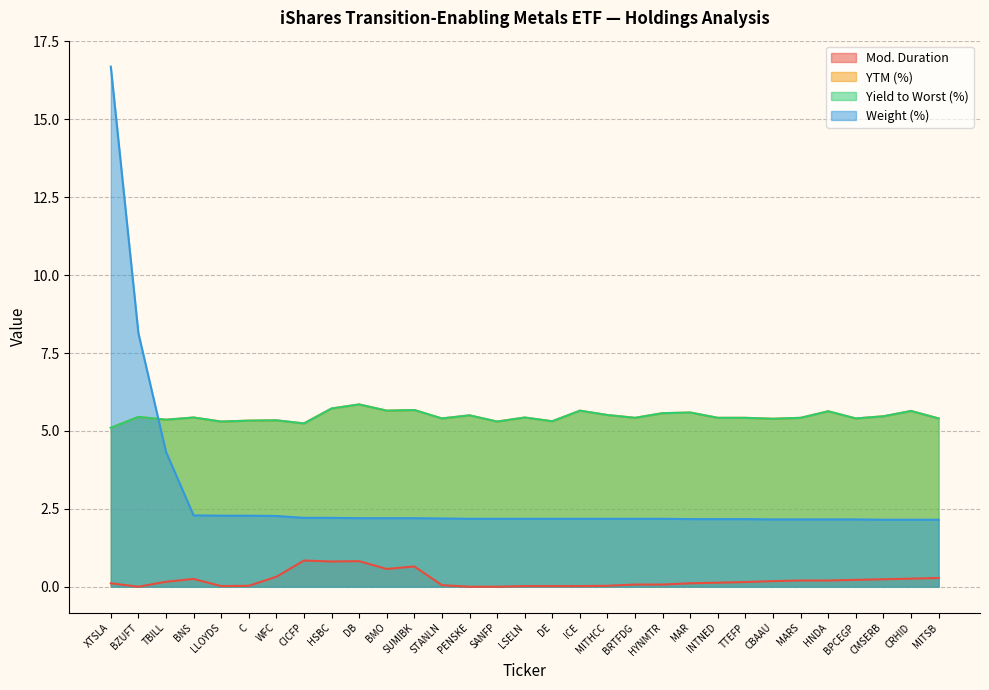

At how many categories does at least one series exceed 12?

1